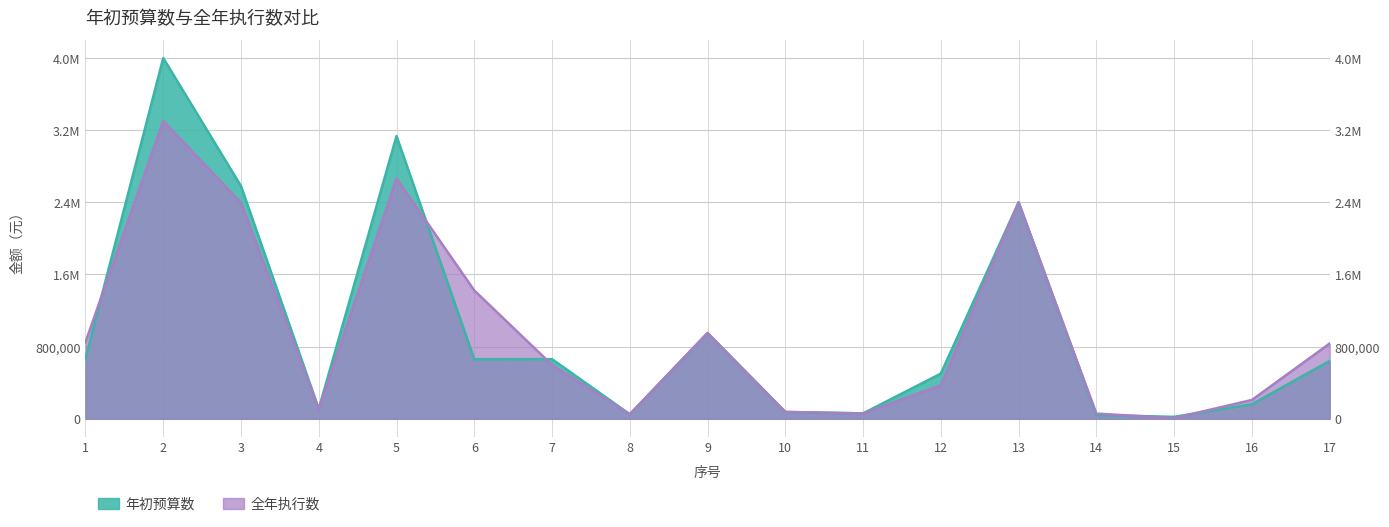

Which category has the highest value across all series?

2